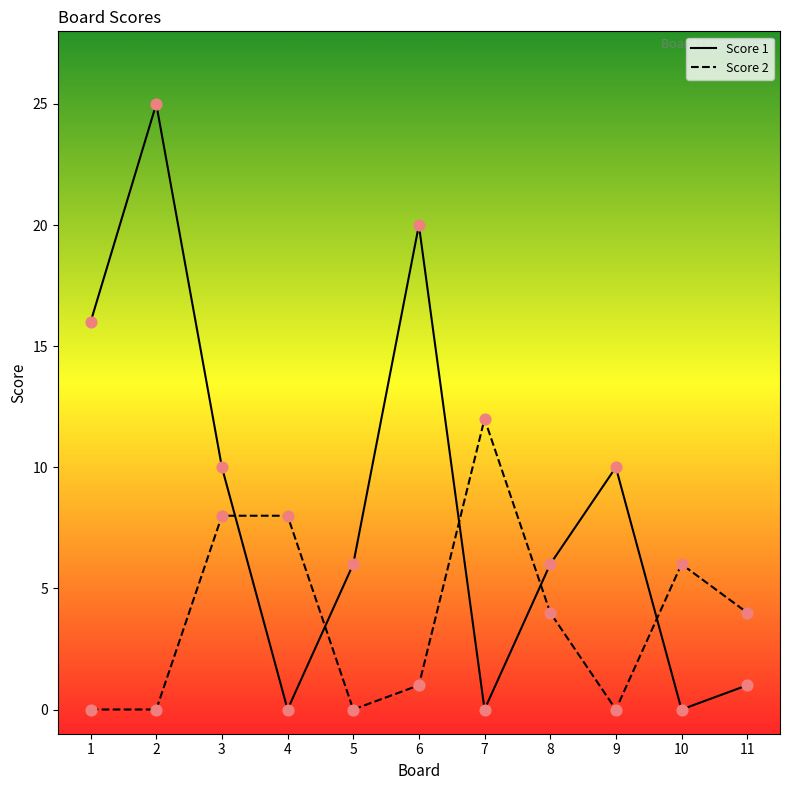

Which series has the largest total across all categories?

Score 1